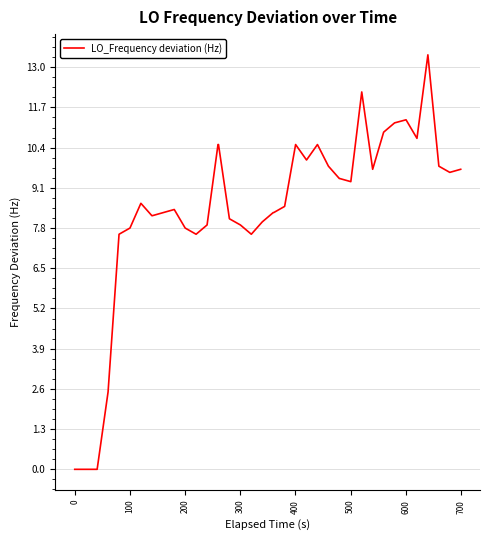

What is the difference between the maximum and minimum values?

13.4